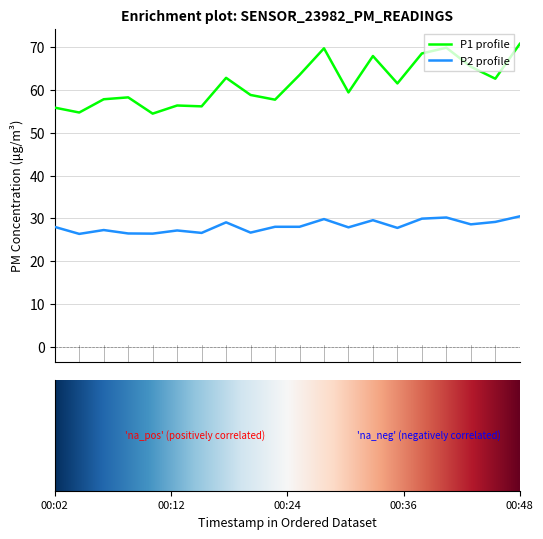

What is the smallest value displayed?

26.4